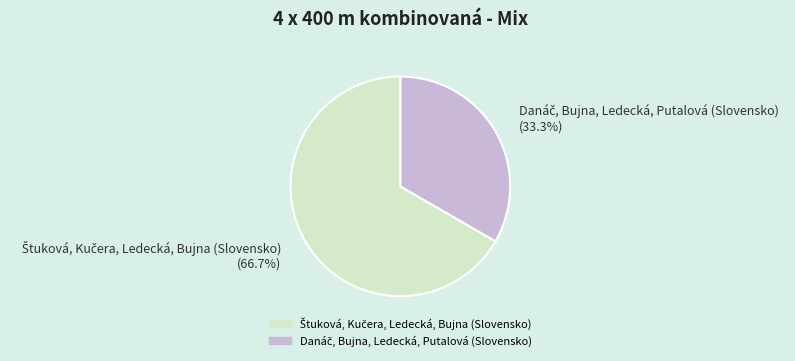

Is there a majority slice in this chart?

Yes